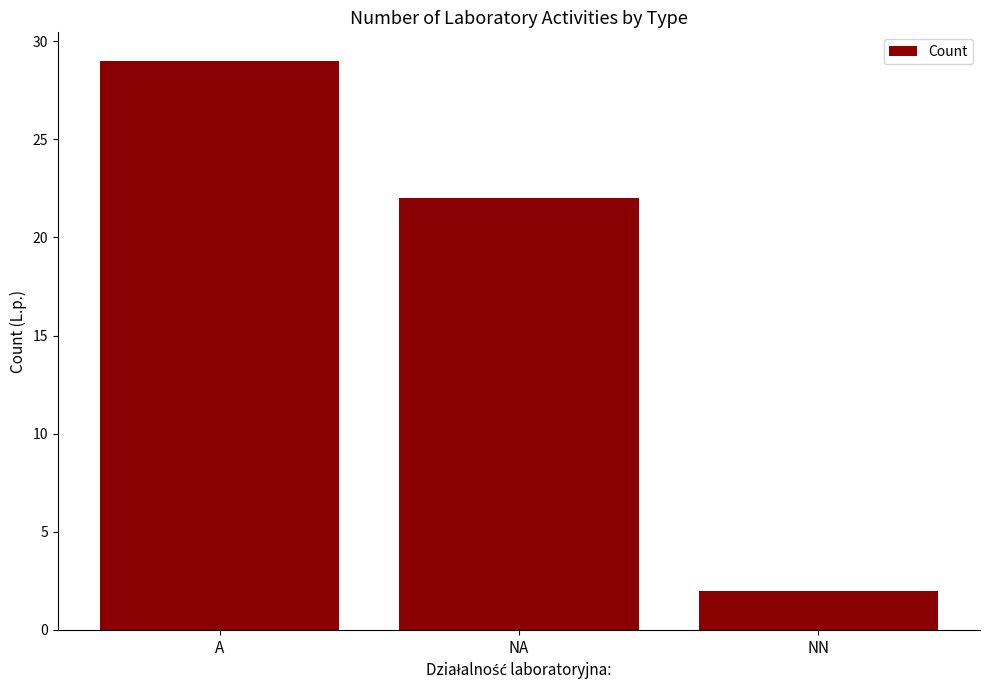

Where does the data first go above 22?

A